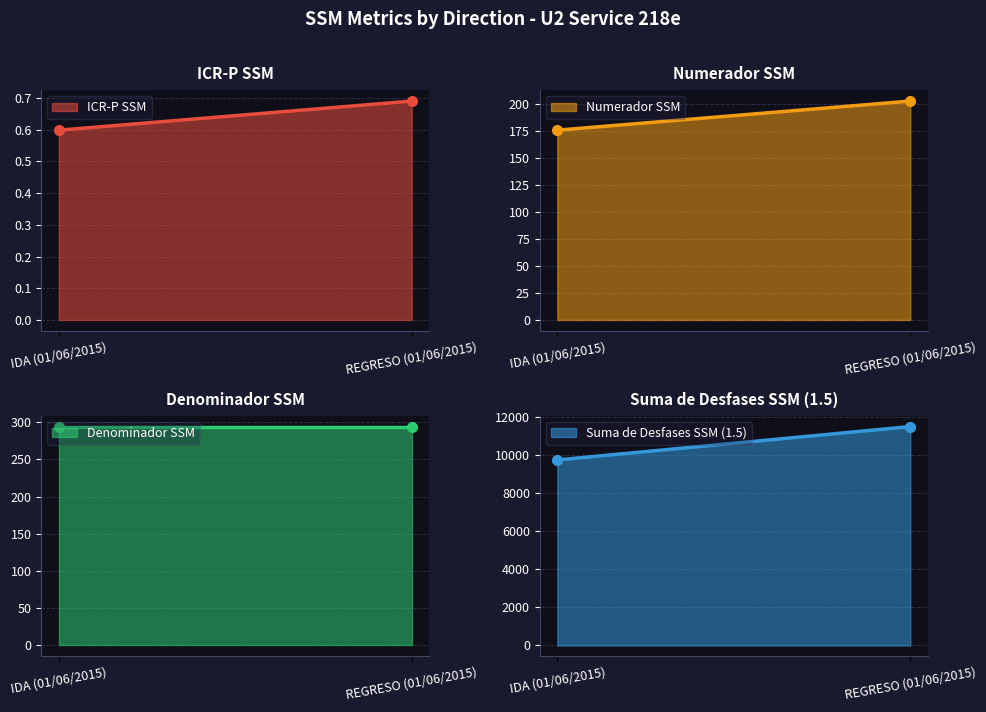

What is the difference between the maximum and minimum values in the Numerador SSM series?

27